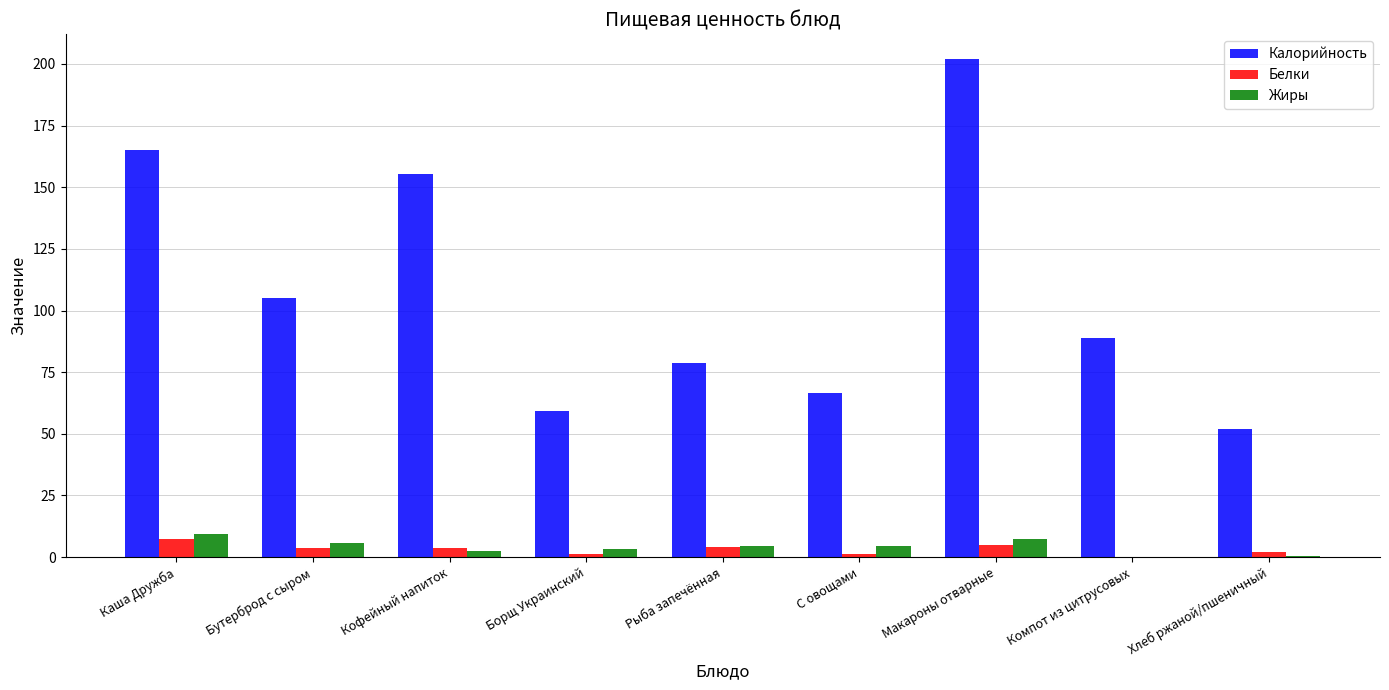

Is the value of Жиры at Борщ Украинский greater than the value of Калорийность at Борщ Украинский?

No